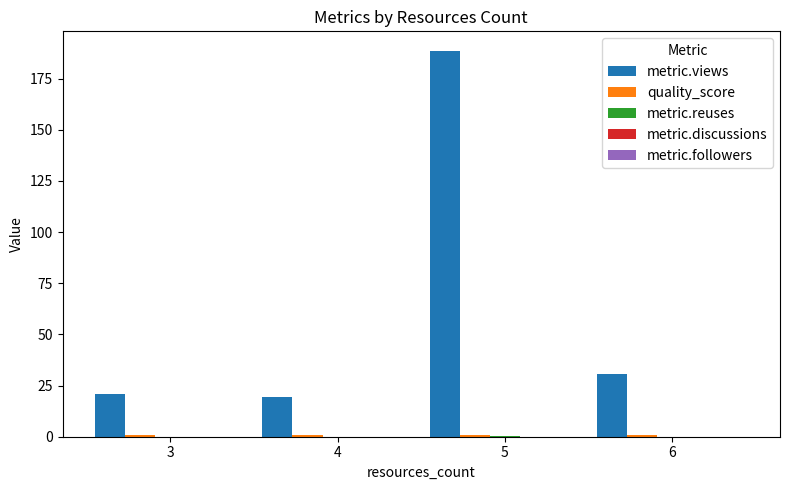

What is the sum of all metric.views values?

259.3